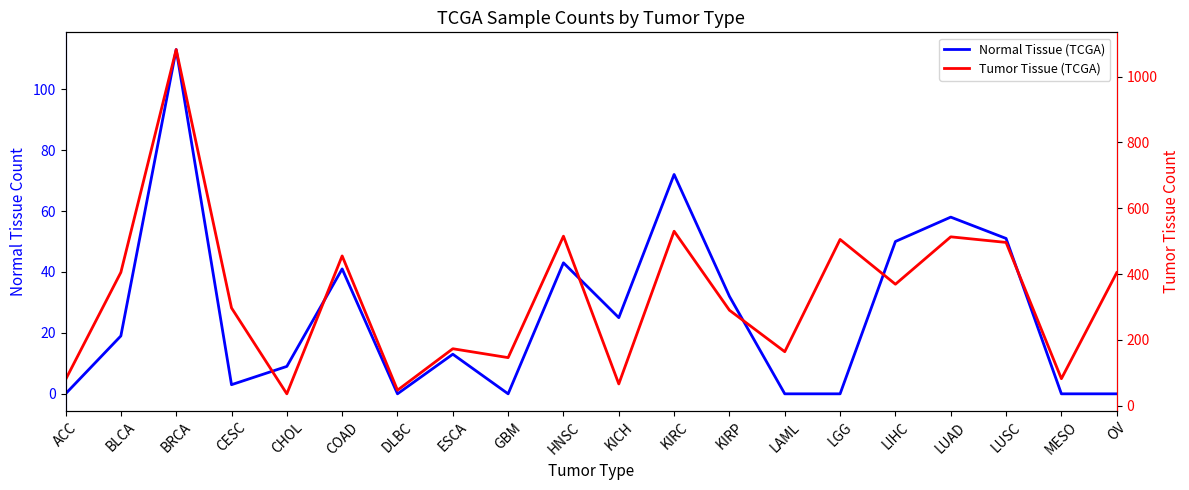

Reading left to right, what are all the values shown in this chart?

Normal Tissue (TCGA): 0	19	113	3	9	41	0	13	0	43	25	72	32	0	0	50	58	51	0	0
Tumor Tissue (TCGA): 79	405	1082	297	36	455	47	173	146	515	66	530	290	164	505	369	513	496	82	404